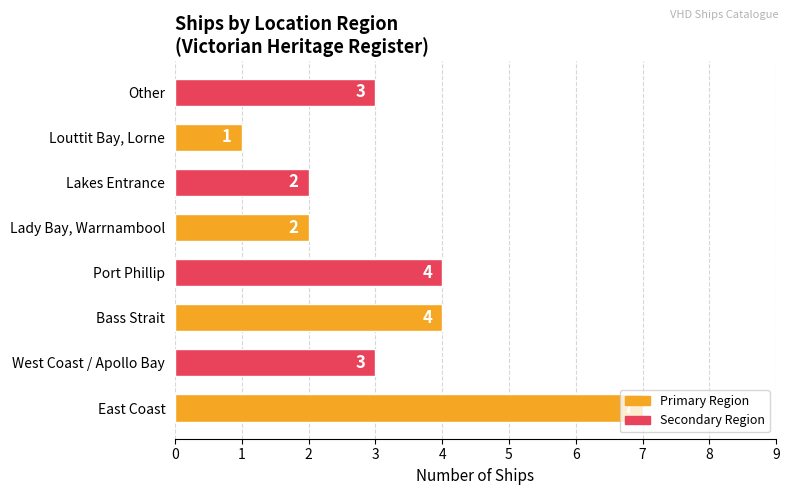

What is the difference between the maximum and second lowest values?

5